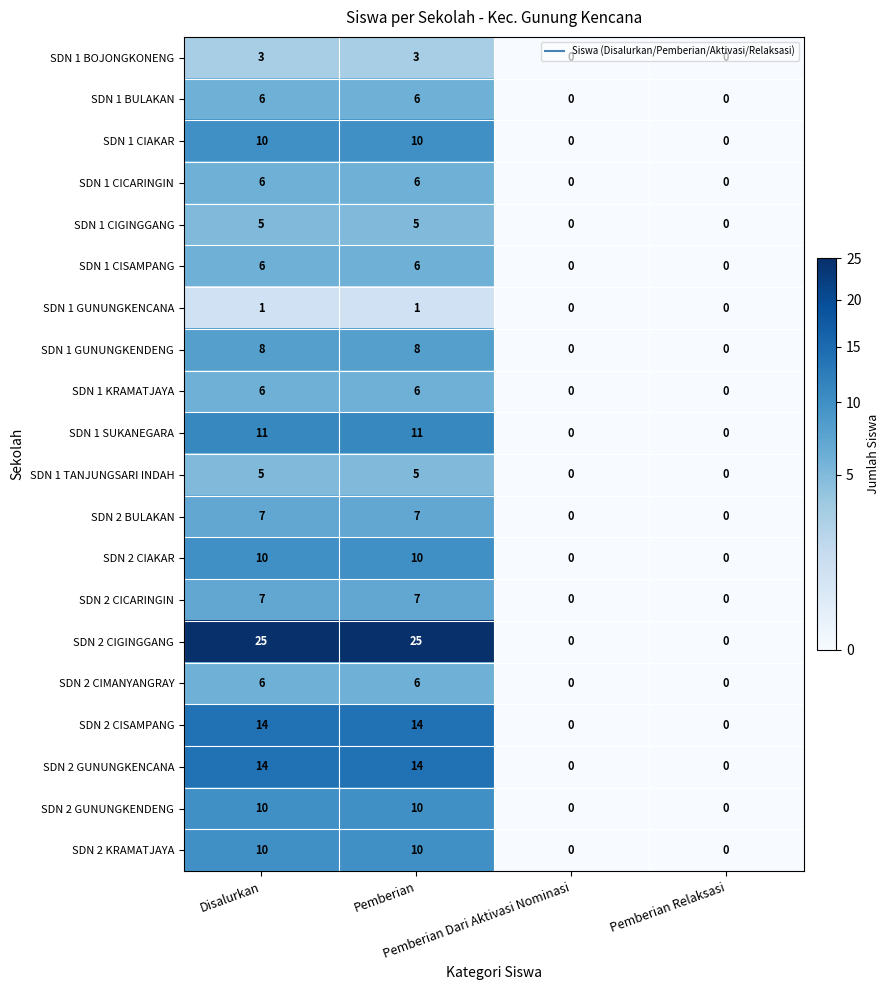

How many SDN 1 GUNUNGKENDENG values are between 0 and 8?

4